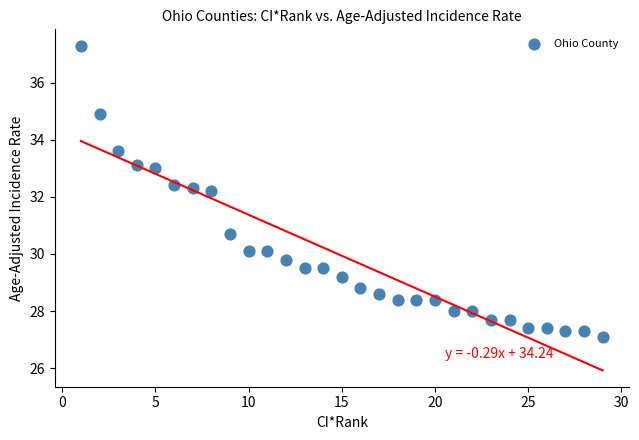

What is the range of Y values (max minus min)?

10.2